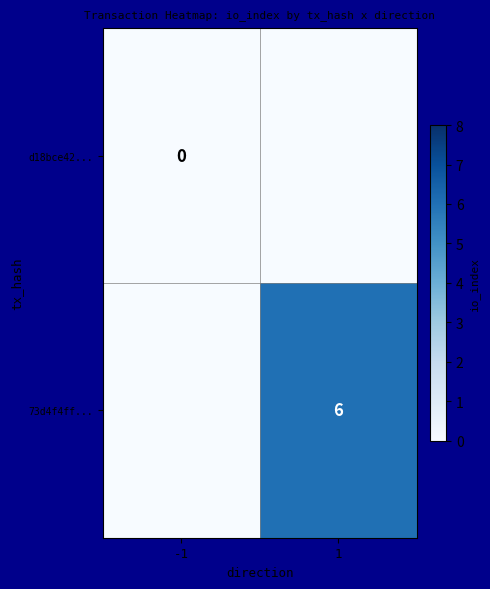

True or false: 73d4f4ff... has a value of -3 at -1.

False